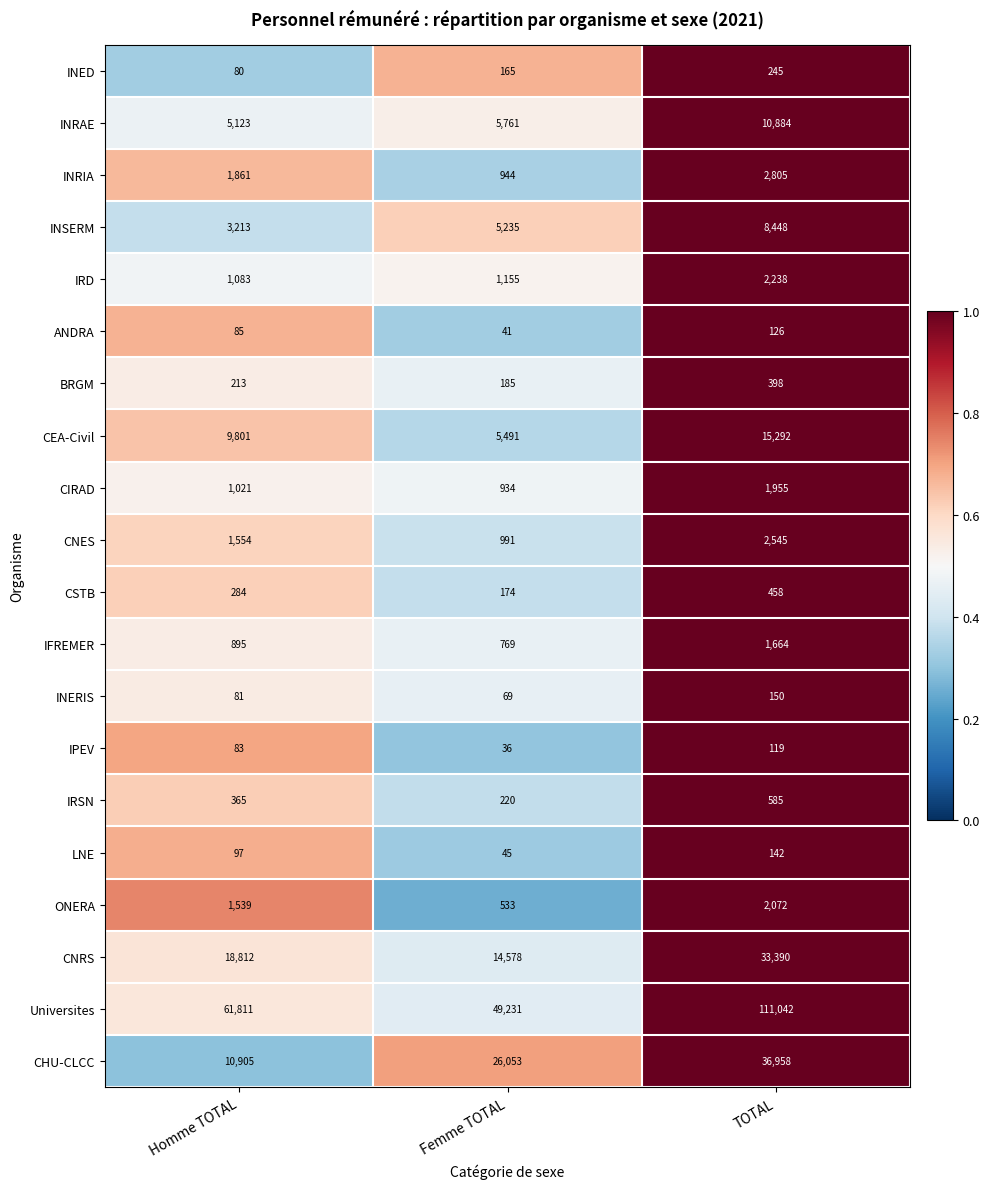

Rank the series by their maximum value, from highest to lowest.

Universites, CHU-CLCC, CNRS, CEA-Civil, INRAE, INSERM, INRIA, CNES, IRD, ONERA, CIRAD, IFREMER, IRSN, CSTB, BRGM, INED, INERIS, LNE, ANDRA, IPEV